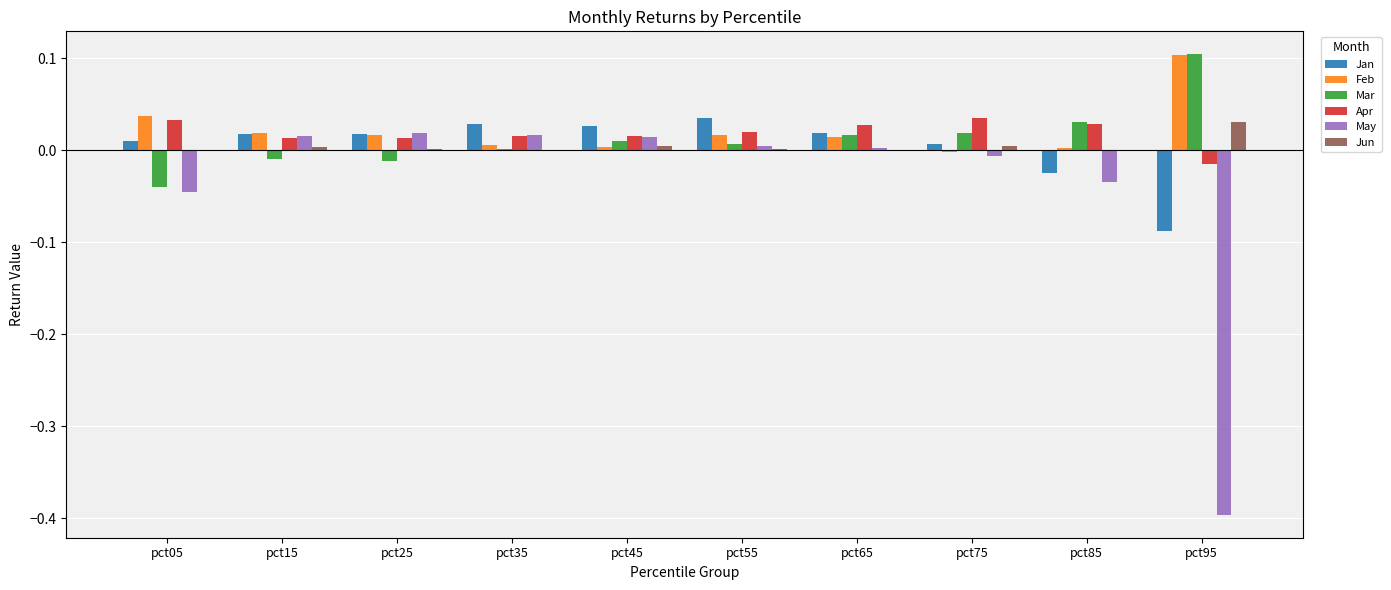

Is it true that Jun equals 0.0 at pct15?

True